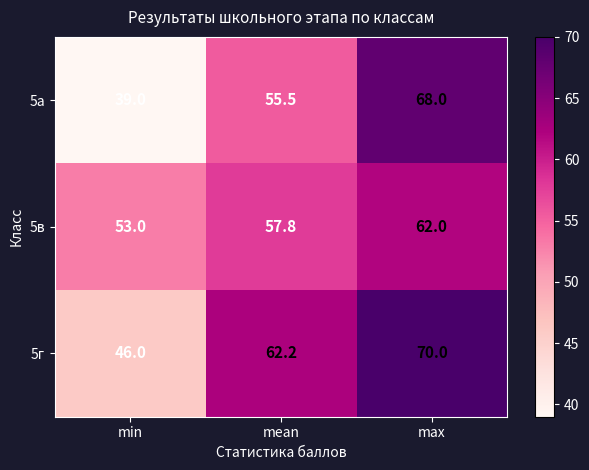

What is the sum of all 5в values?

172.8